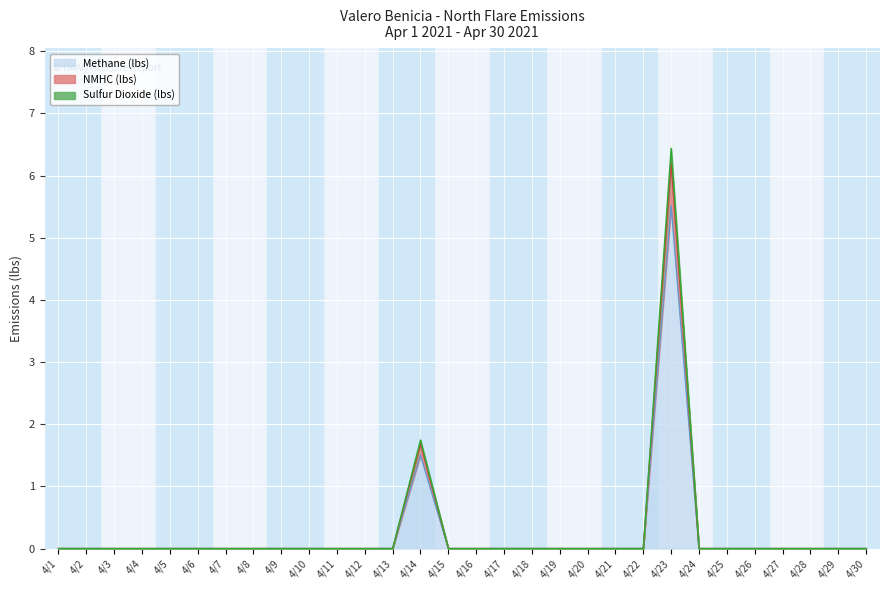

True or false: Sulfur Dioxide (lbs) has more than 1 points higher than both neighbors.

True